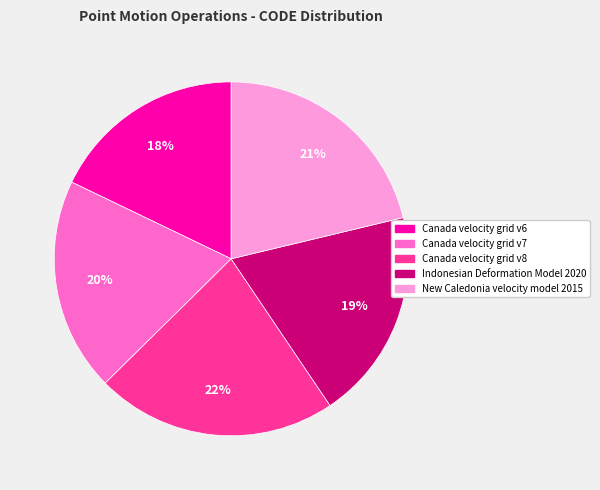

How many segments does this pie chart have?

5